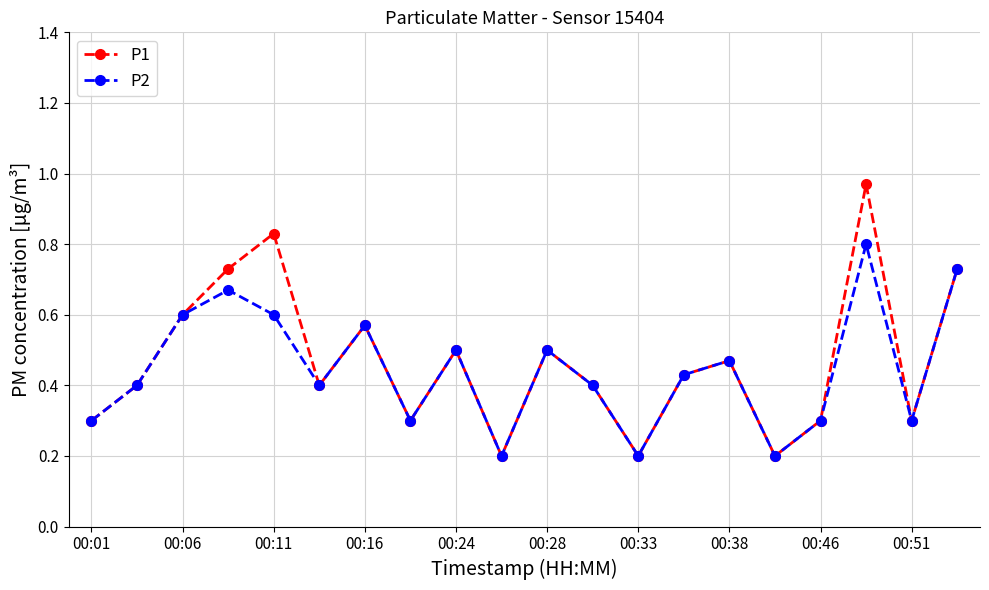

How many interior local valleys does the P2 series have?

6